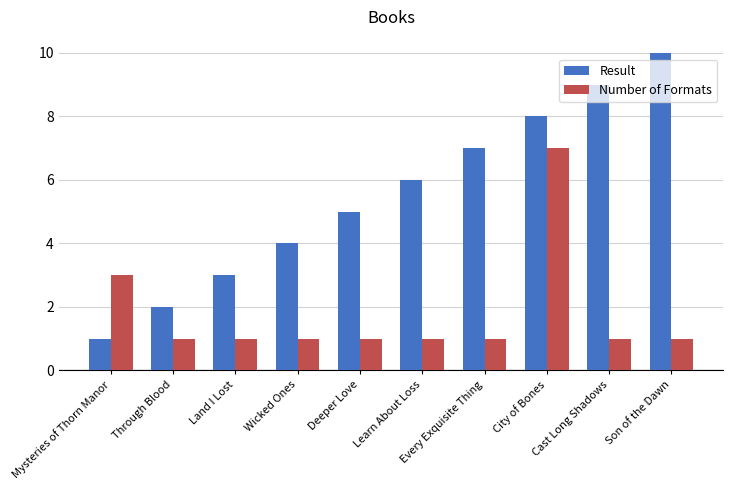

What is the sum of the Number of Formats values at Land I Lost and City of Bones?

8